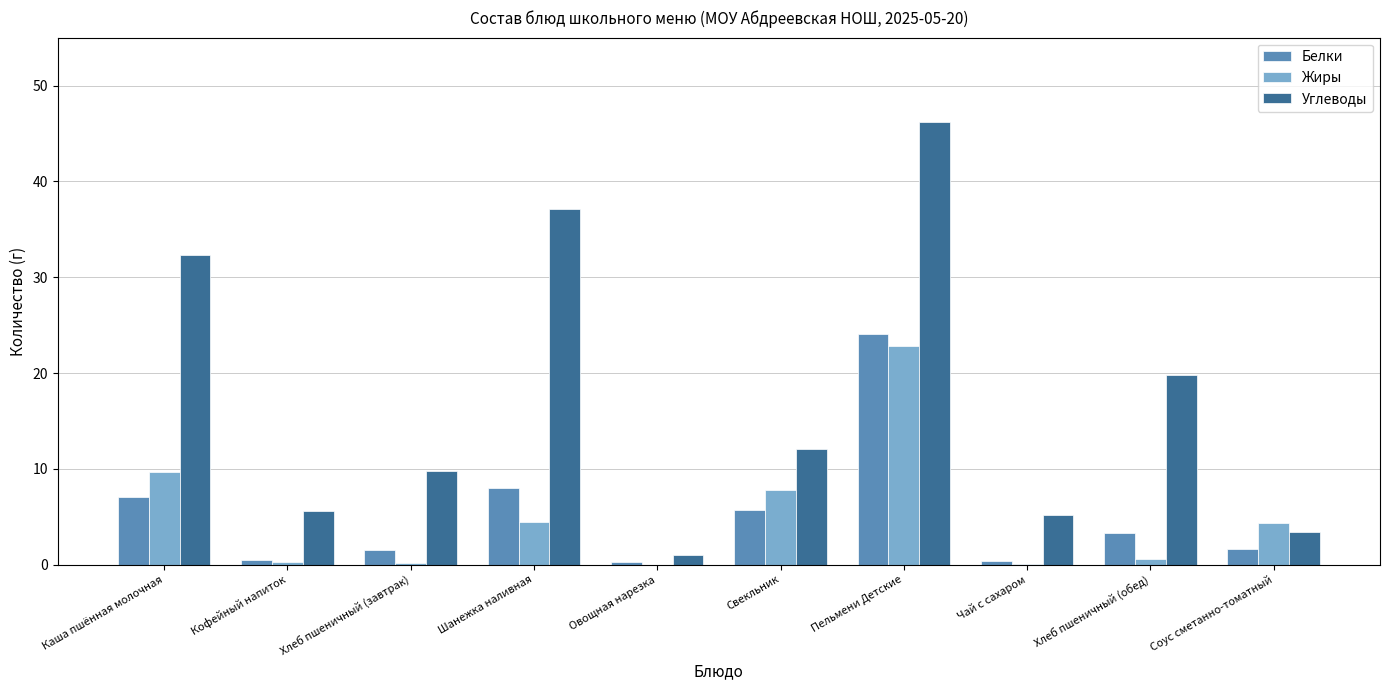

How many series are shown in this chart?

3